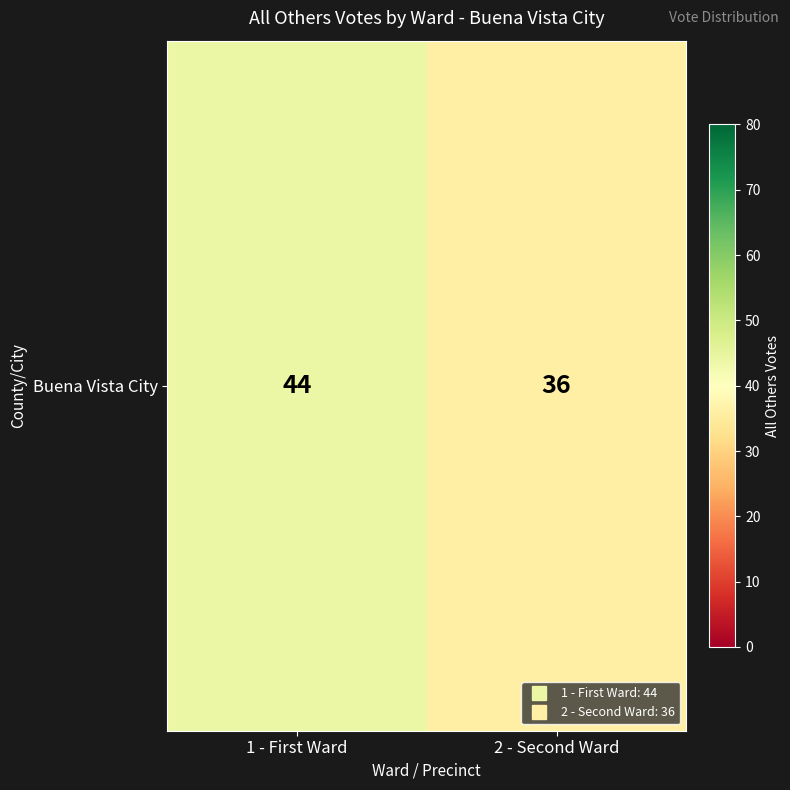

Is it true that the value at 2 - Second Ward is 63?

False